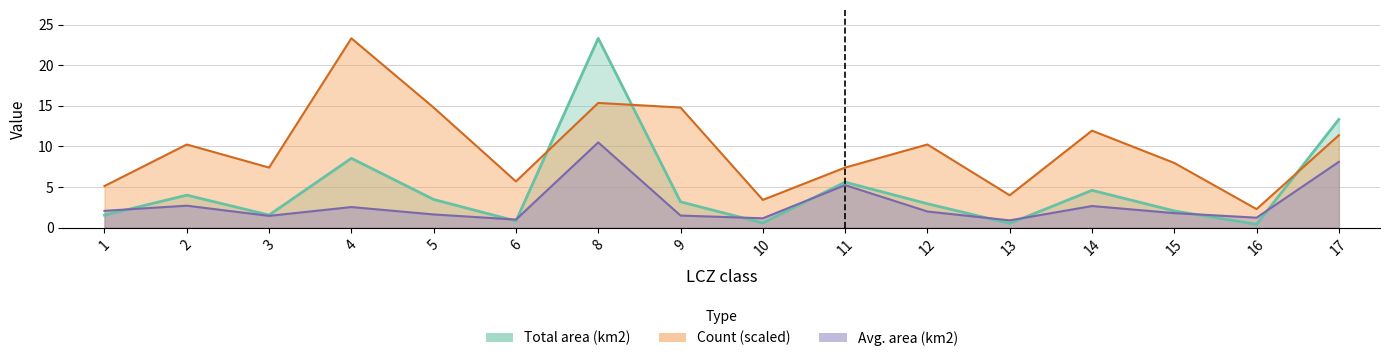

Does the chart have visible grid lines?

Yes